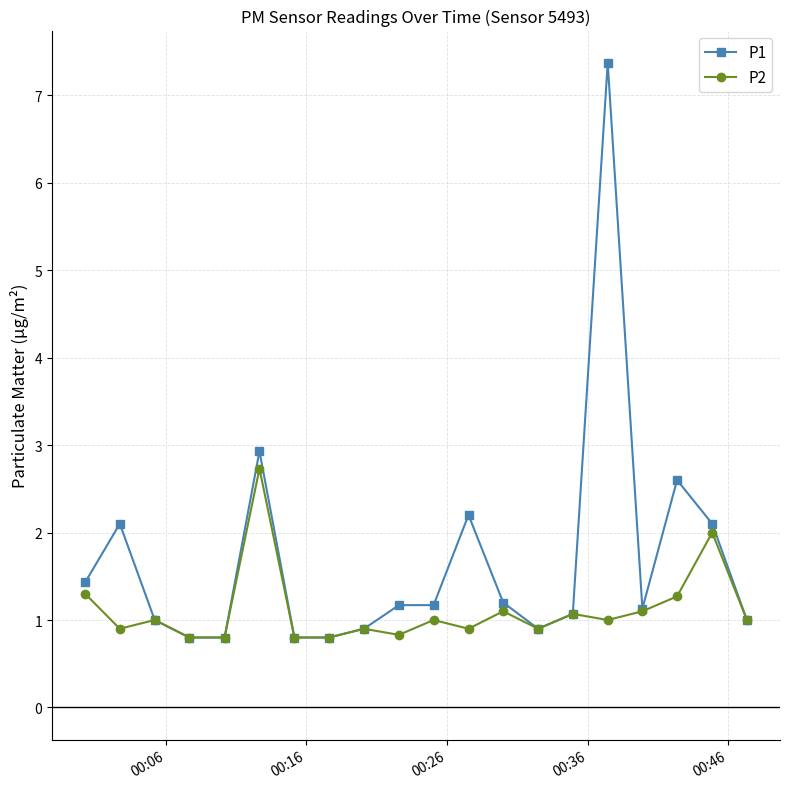

What is the value of the P2 point at the 16th from the left?

1.0